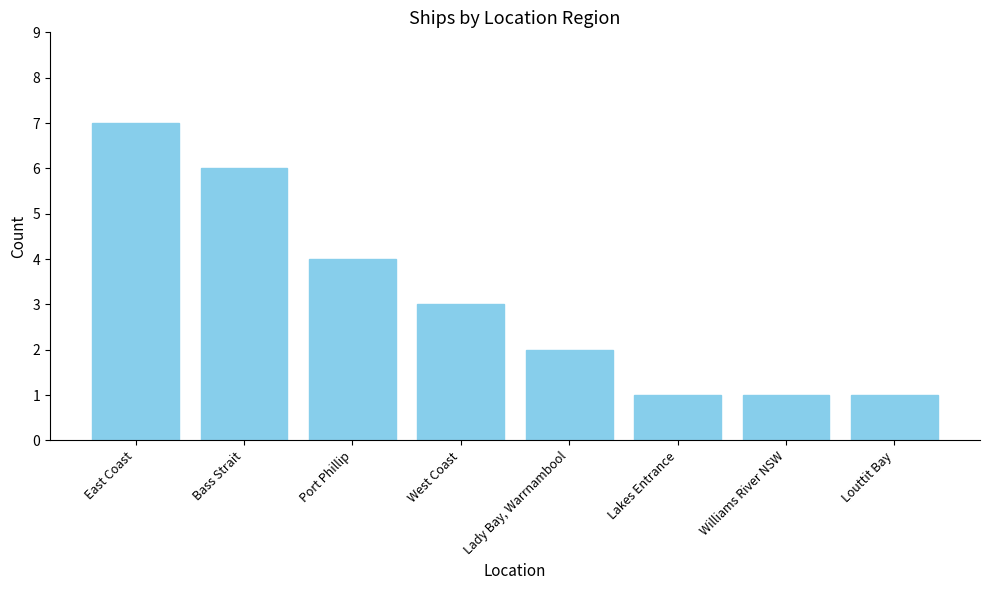

How many categories are shown in the chart?

8